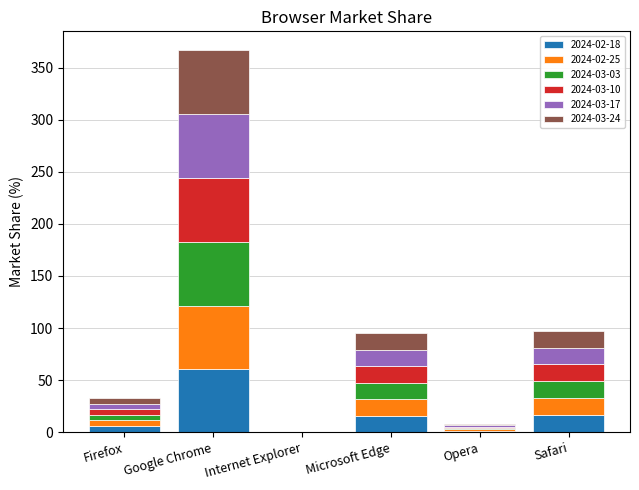

How many categories are shown in the chart?

6